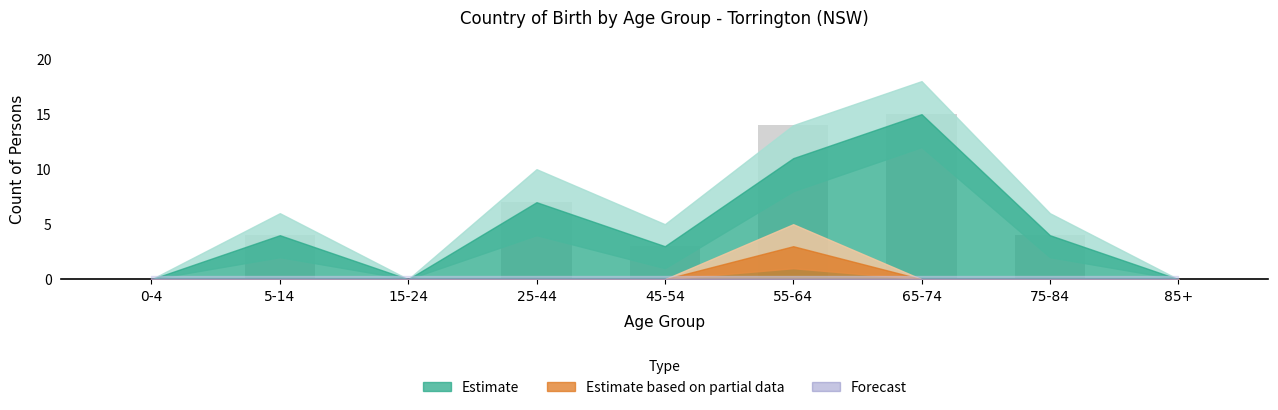

Is it true that the value at 75-84 is 4?

True